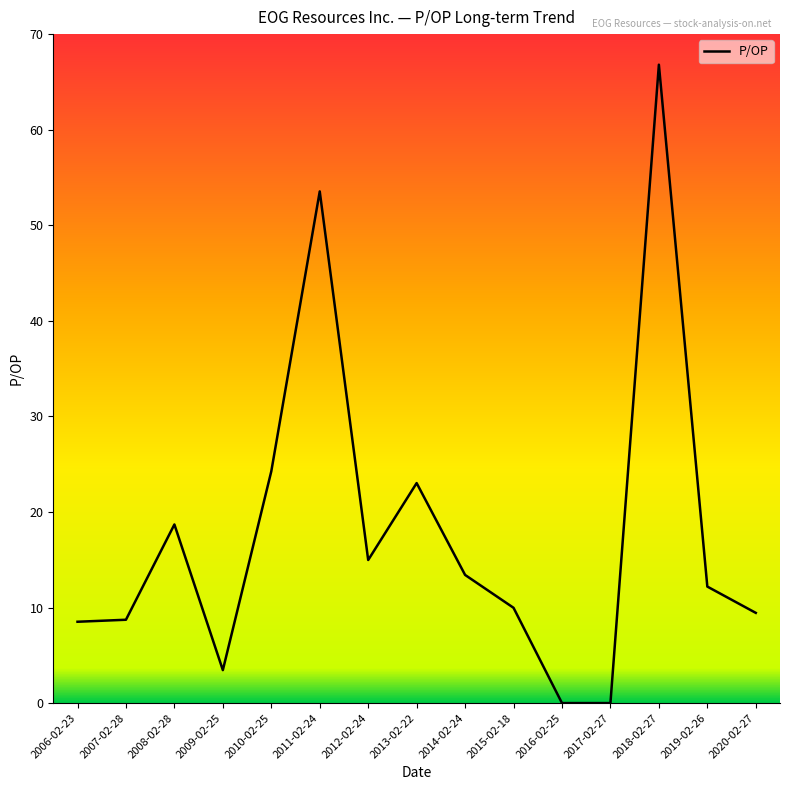

Which label corresponds to the largest value in the chart?

2018-02-27